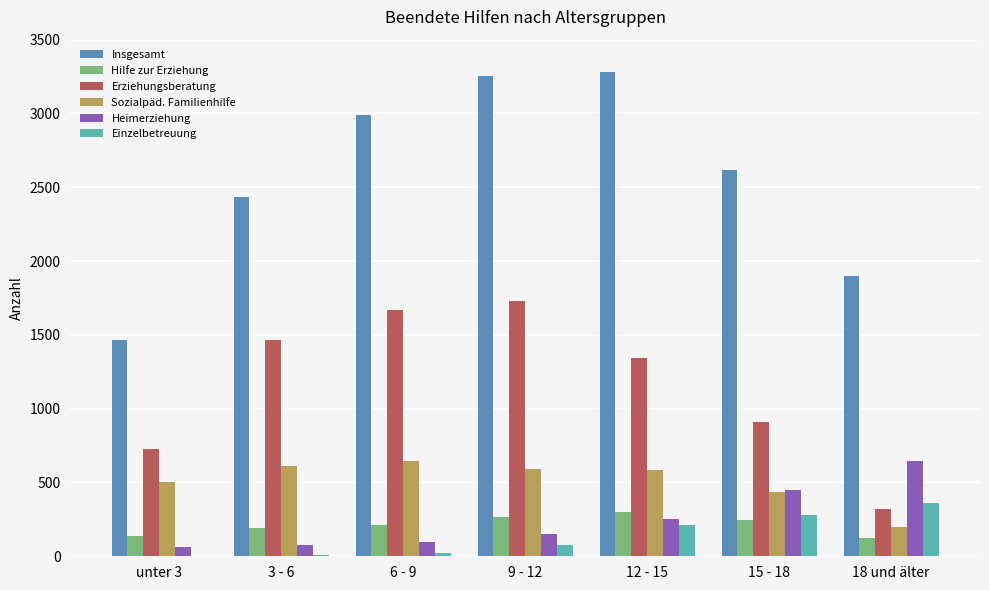

The Erziehungsberatung series shows 2344 at 12 - 15. True or false?

False